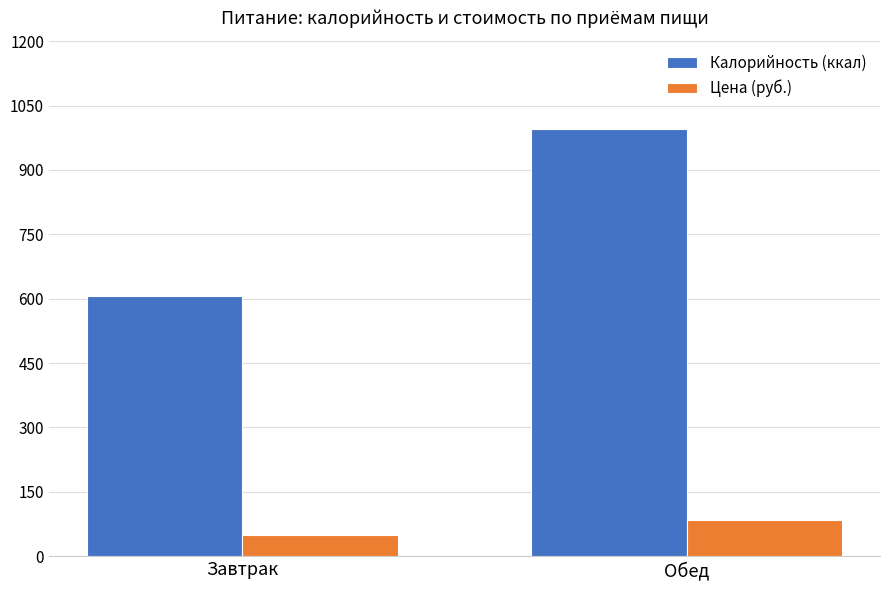

Between Завтрак and Обед, which series saw the biggest shift?

Калорийность (ккал)